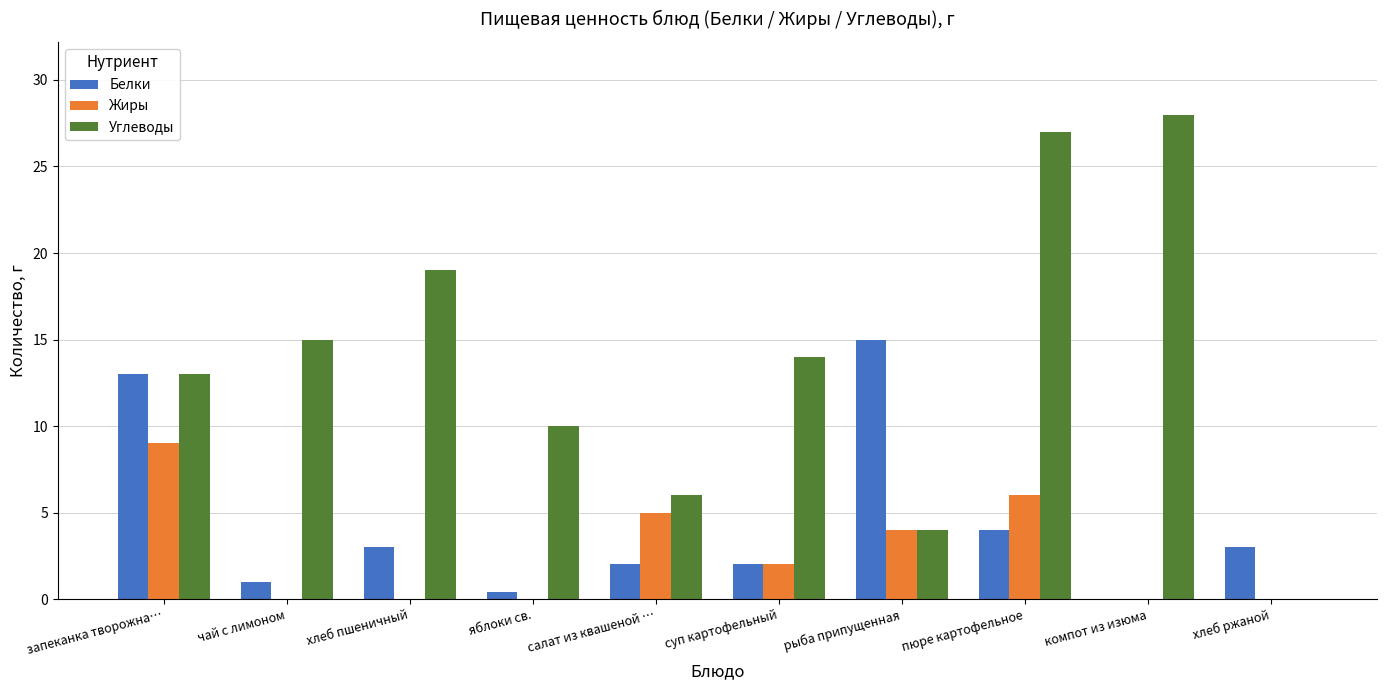

Where does the Жиры series first go above 2?

запеканка творожна…